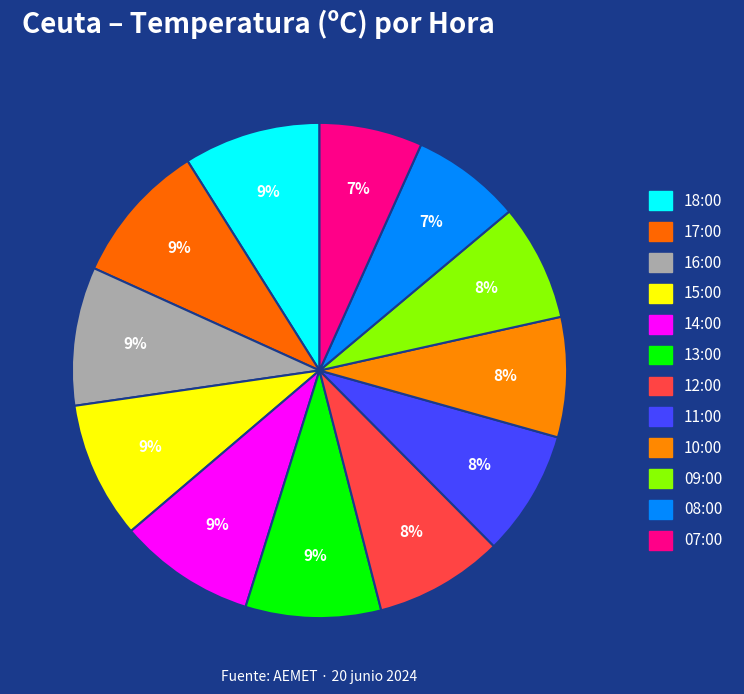

What portion of the pie excludes 18:00?

91.1%